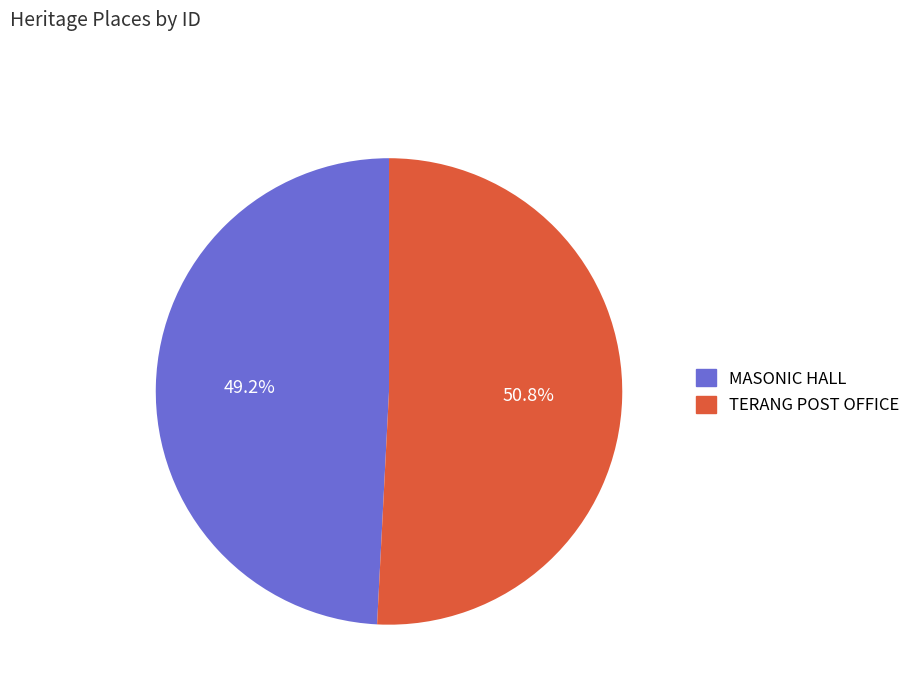

Approximately how many times larger is the value at TERANG POST OFFICE compared to MASONIC HALL?

1.0